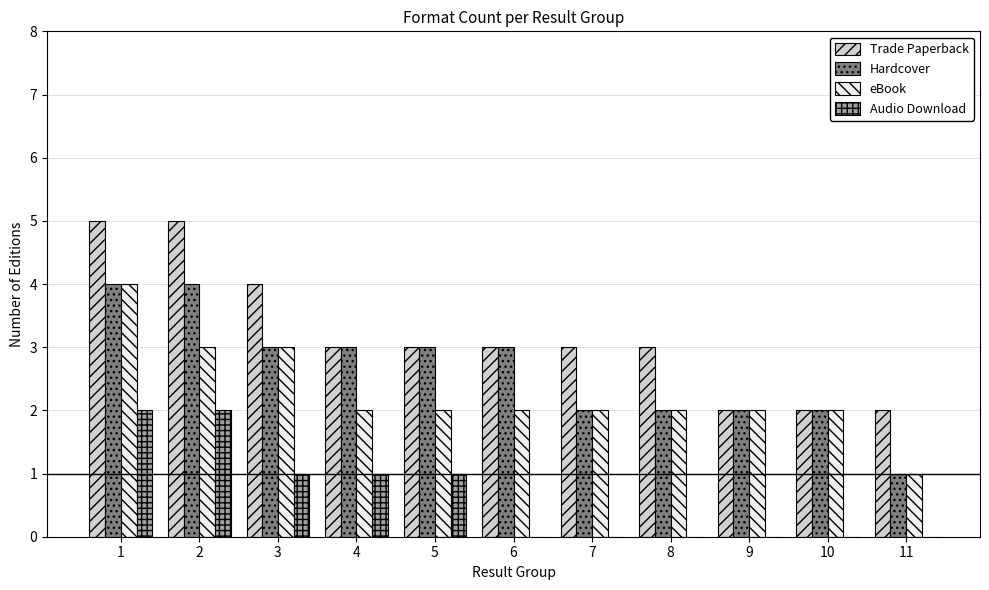

What are all the series names shown in the legend?

Trade Paperback, Hardcover, eBook, Audio Download